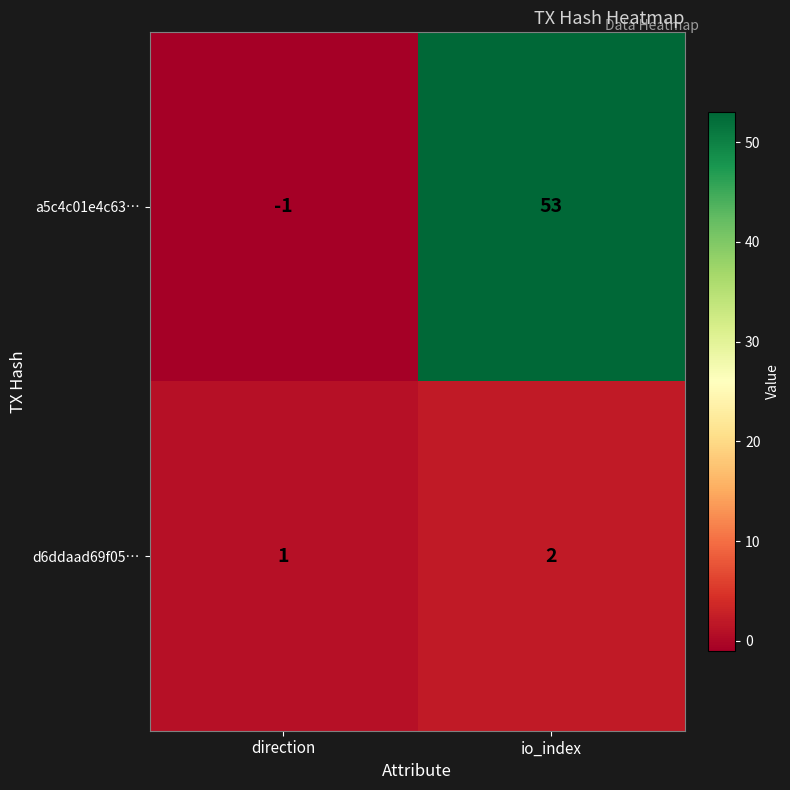

The value of a5c4c01e4c63… at io_index is 70. True or false?

False